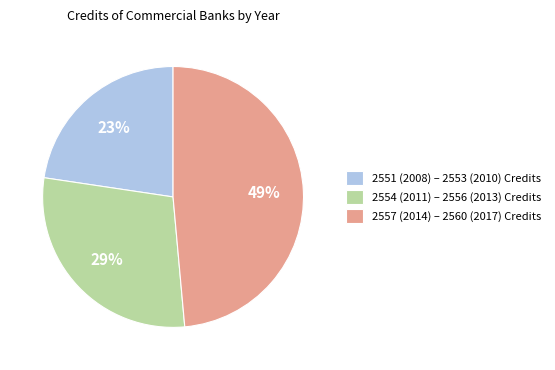

How many slices are in this pie chart?

3